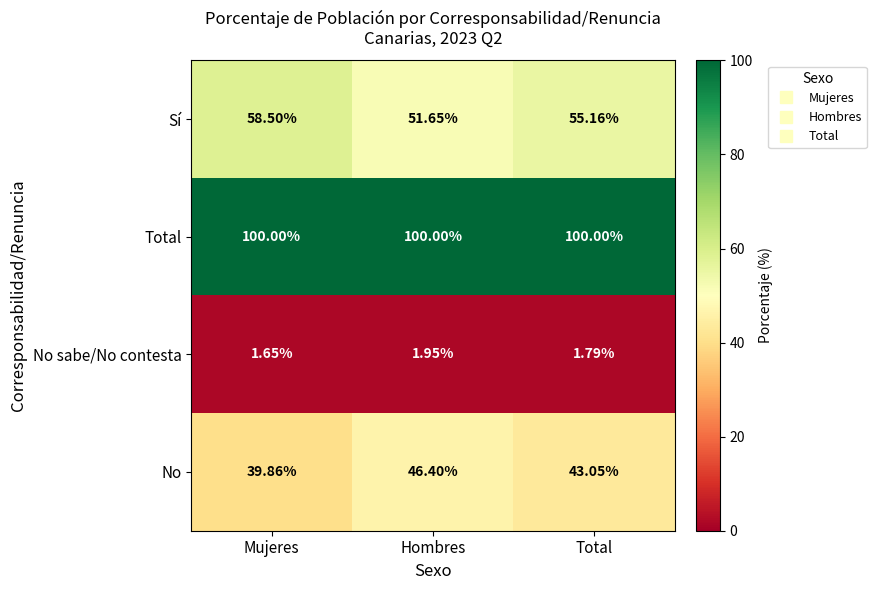

What is the total value across all series at Mujeres?

200.0